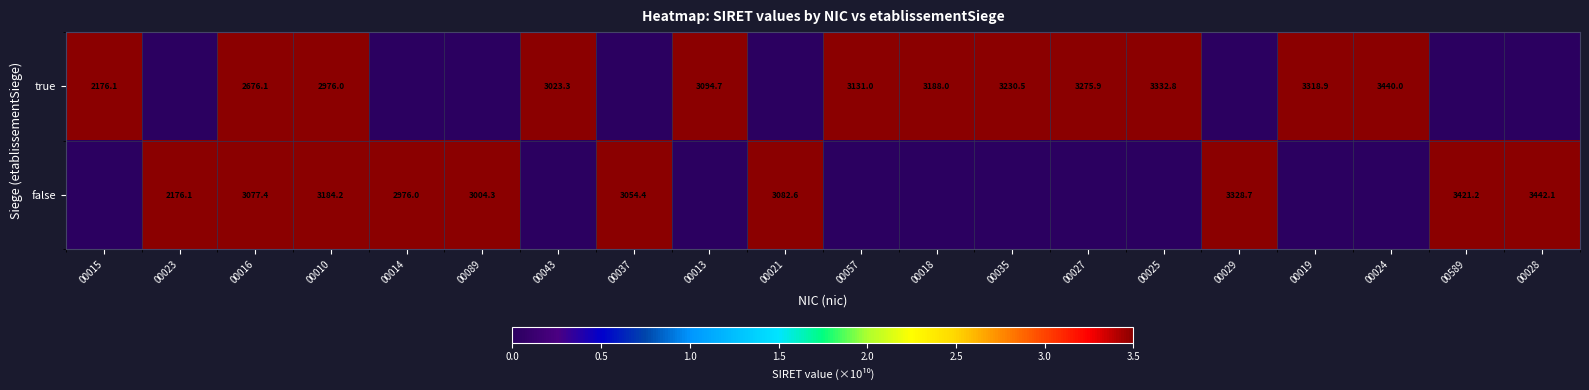

Between 00019 and 00024, which is larger?

00024